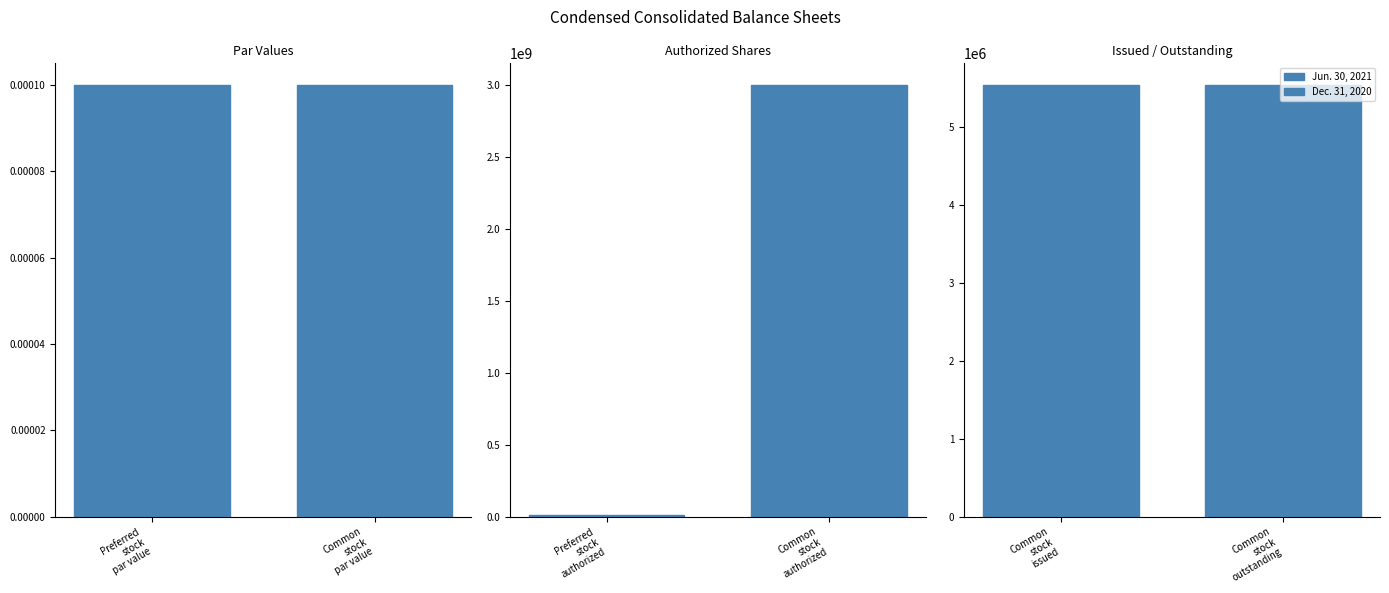

At which label is Dec. 31, 2020 closest to 1500000000?

Preferred stock authorized